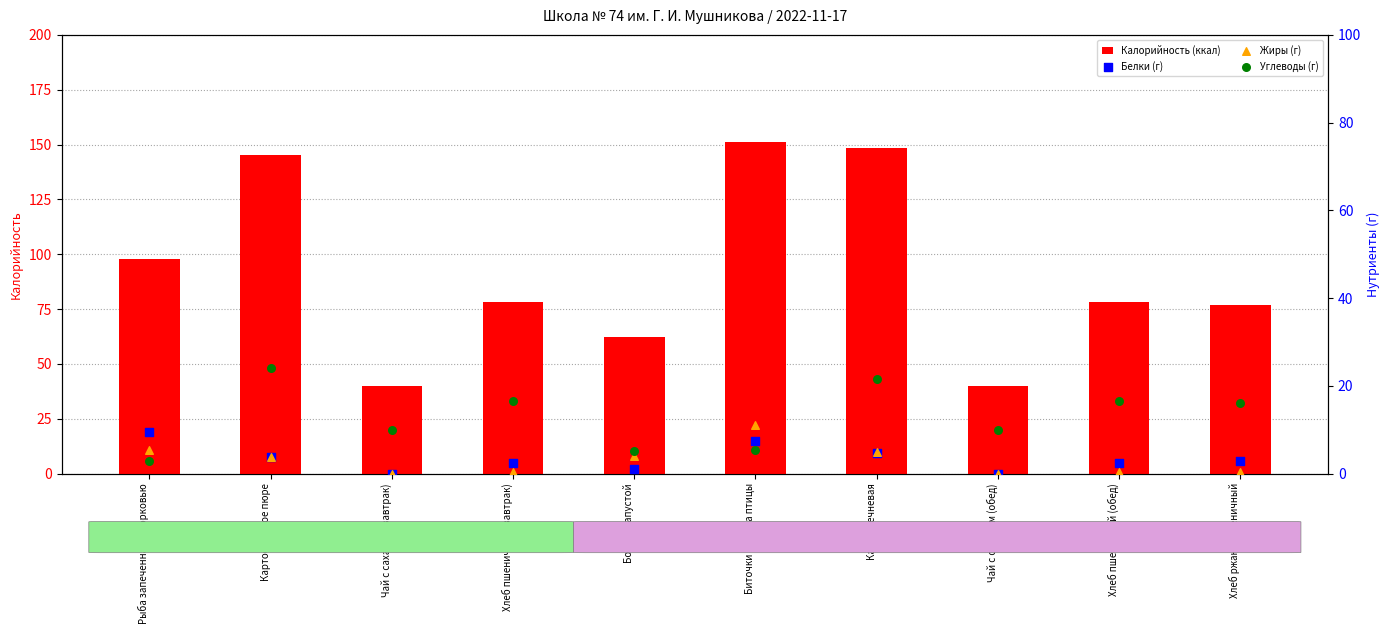

Is the value of Калорийность (ккал) at Биточки из мяса птицы greater than the value of Жиры (г) at Рыба запеченная с морковью?

Yes